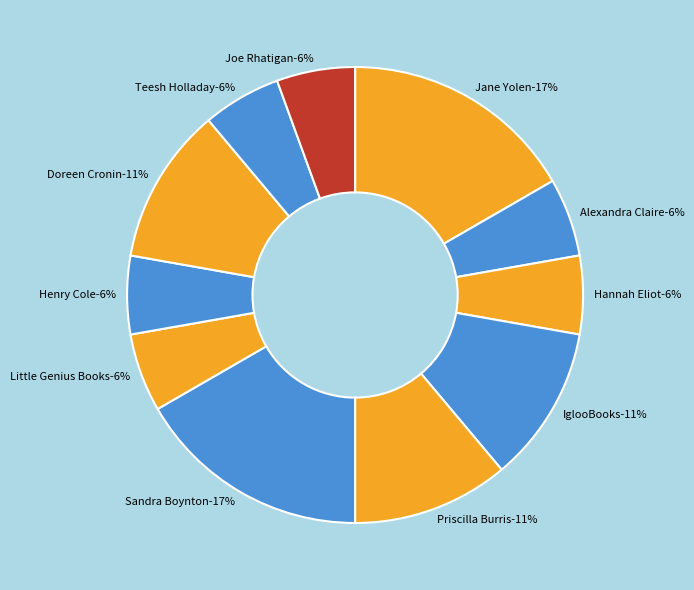

To the nearest percent, what is the combined percentage of Hannah Eliot (411618381) and Jane Yolen (1294707)?

22%